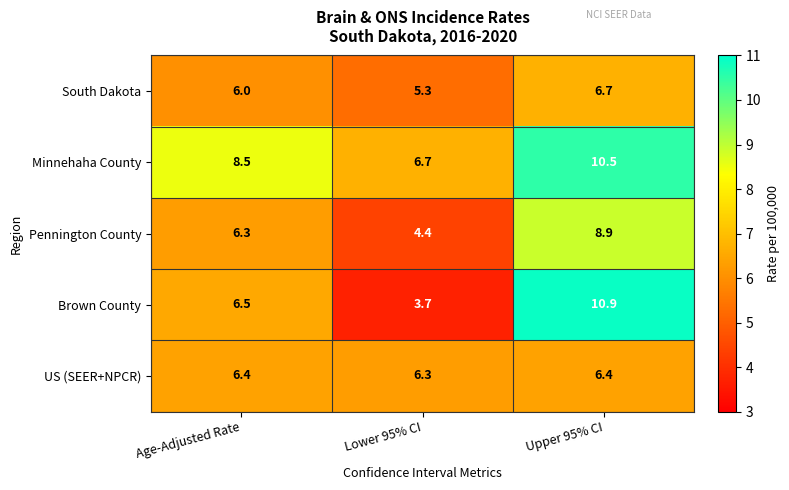

Read the Pennington County value at Lower 95% CI.

4.4